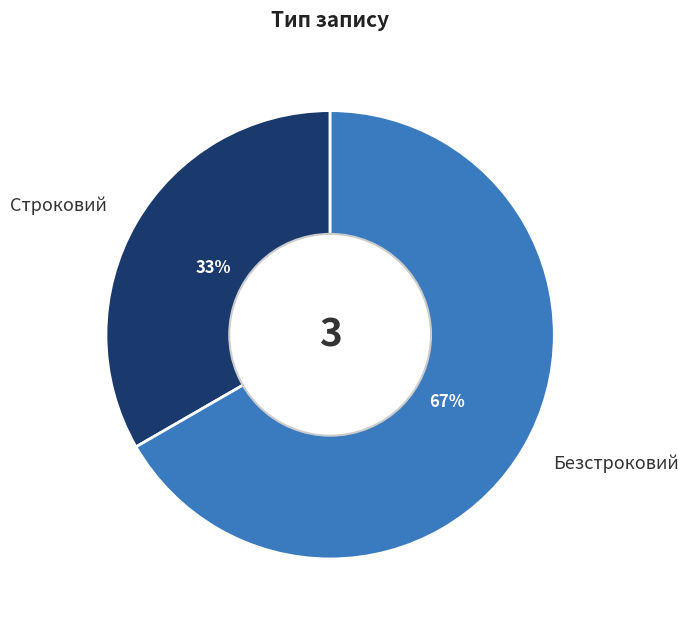

To the nearest percent, what percentage of the pie is Безстроковий?

67%